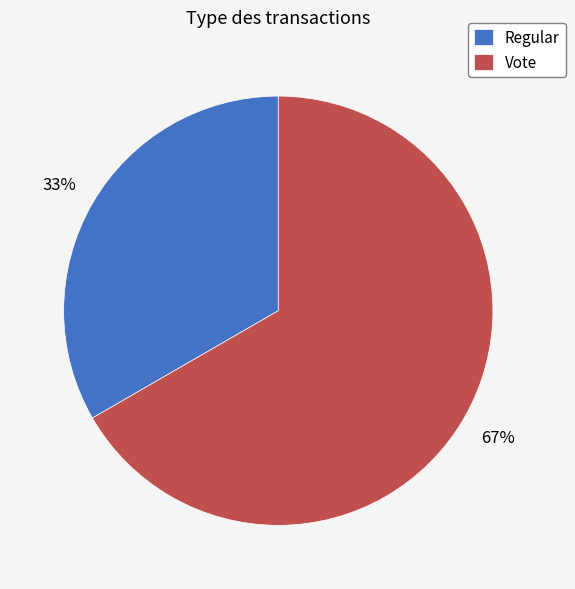

How many segments does this pie chart have?

2